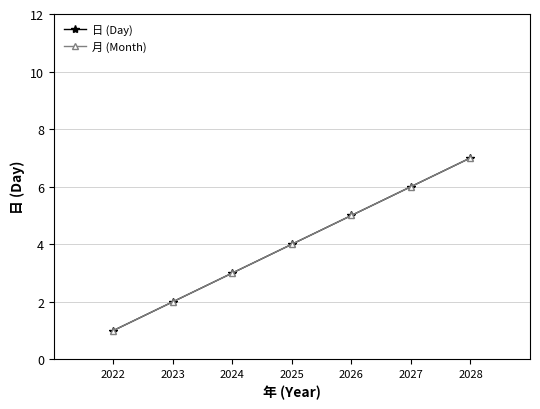

Does the chart have visible grid lines?

Yes